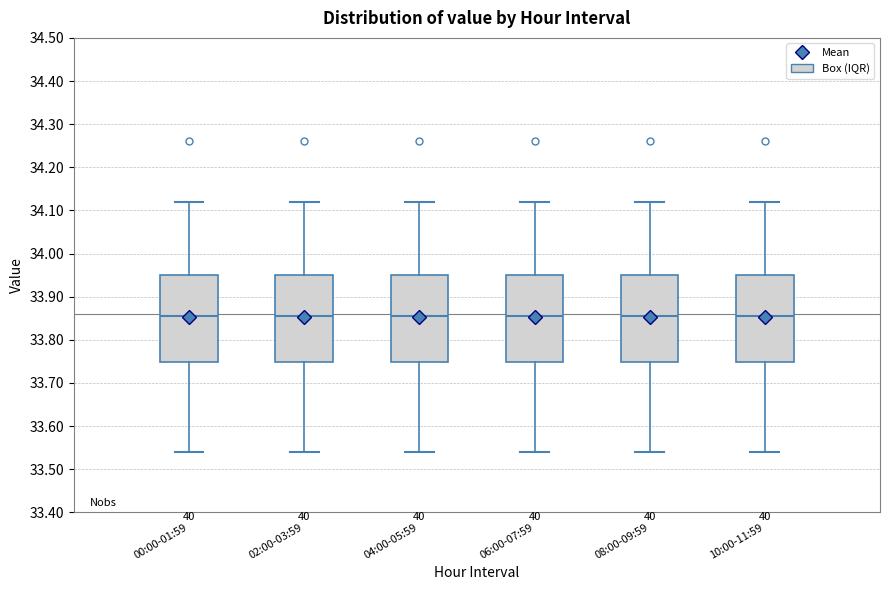

Reading left to right, read every box against the y-axis: the position of its median line, the range the box covers, and the ends of its whiskers. The values are not printed on the chart, so give them approximately, as read against the axis.

00:00-01:59: median 33.86, box 33.75 to 33.95, whiskers 33.54 to 34.12
02:00-03:59: median 33.86, box 33.75 to 33.95, whiskers 33.54 to 34.12
04:00-05:59: median 33.86, box 33.75 to 33.95, whiskers 33.54 to 34.12
06:00-07:59: median 33.86, box 33.75 to 33.95, whiskers 33.54 to 34.12
08:00-09:59: median 33.86, box 33.75 to 33.95, whiskers 33.54 to 34.12
10:00-11:59: median 33.86, box 33.75 to 33.95, whiskers 33.54 to 34.12